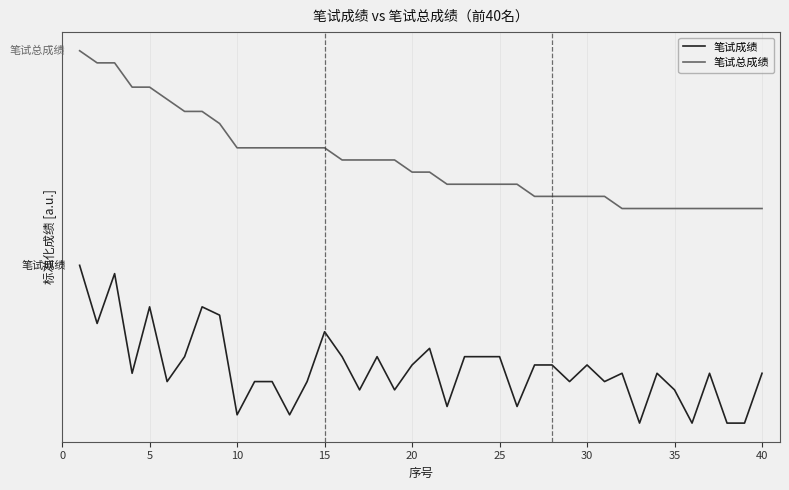

Reading right to left, transcribe all the data shown in this chart.

笔试成绩: 0.3	0.0	0.0	0.3	0.0	0.2	0.3	0.0	0.3	0.3	0.4	0.3	0.4	0.4	0.1	0.4	0.4	0.4	0.1	0.5	0.4	0.2	0.4	0.2	0.4	0.6	0.3	0.1	0.3	0.3	0.1	0.7	0.7	0.4	0.3	0.7	0.3	0.9	0.6	1.0
笔试总成绩: 1.4	1.4	1.4	1.4	1.4	1.4	1.4	1.4	1.4	1.4	1.4	1.4	1.4	1.4	1.5	1.5	1.5	1.5	1.5	1.6	1.6	1.7	1.7	1.7	1.7	1.7	1.7	1.7	1.7	1.7	1.7	1.9	2.0	2.0	2.1	2.1	2.1	2.3	2.3	2.4